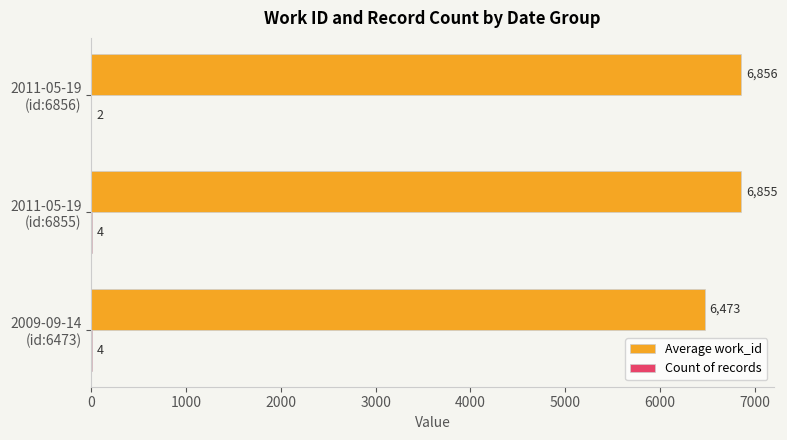

What is the maximum value shown in the chart?

6856